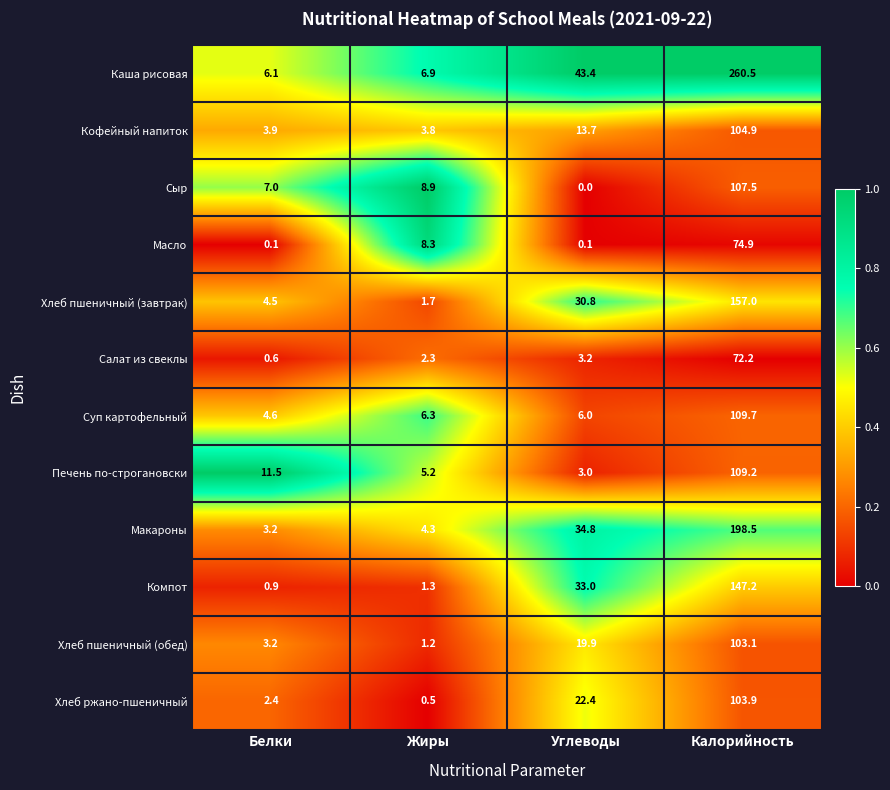

At how many categories does at least one series exceed 0?

4